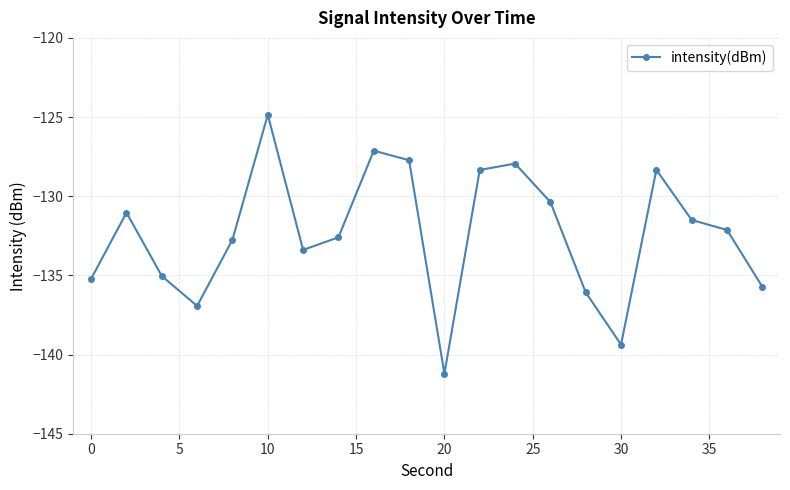

What is the value of the 3rd point from the left?

-135.0